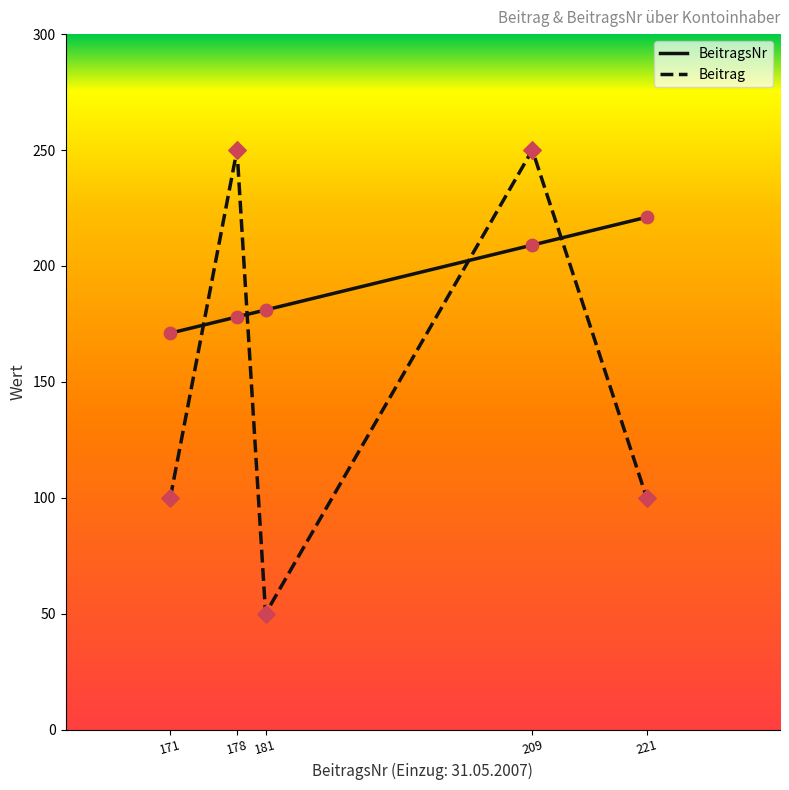

Which series has the largest range (max minus min)?

Beitrag